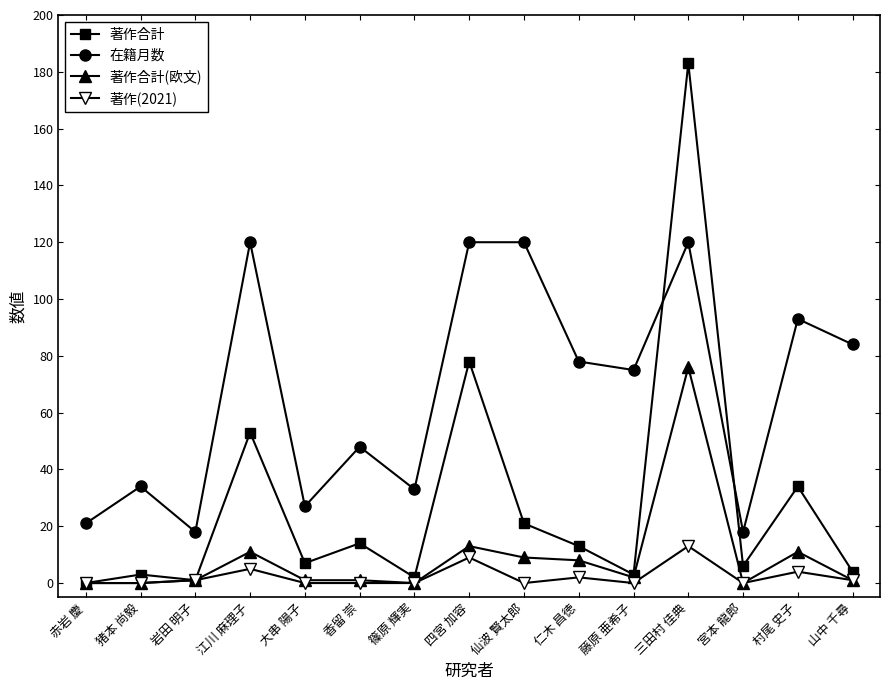

What is the label of the 7th point from the right?

仙波 賢太郎